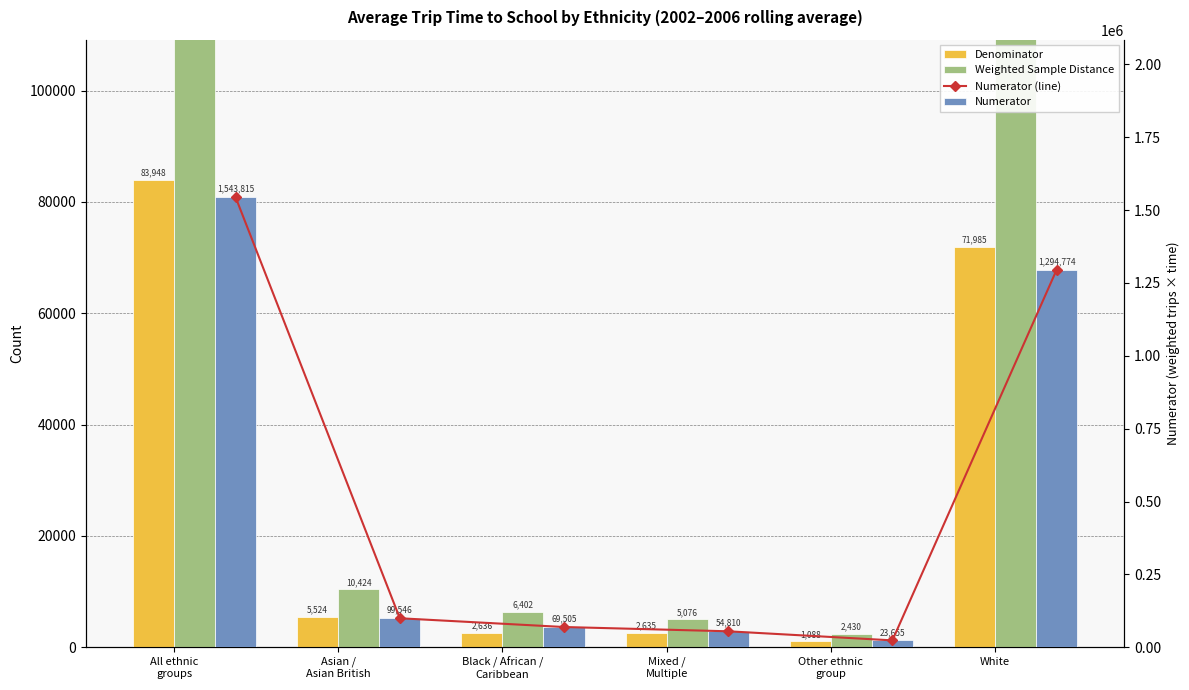

Between Asian /
Asian British and Black / African /
Caribbean, which is larger?

Asian /
Asian British